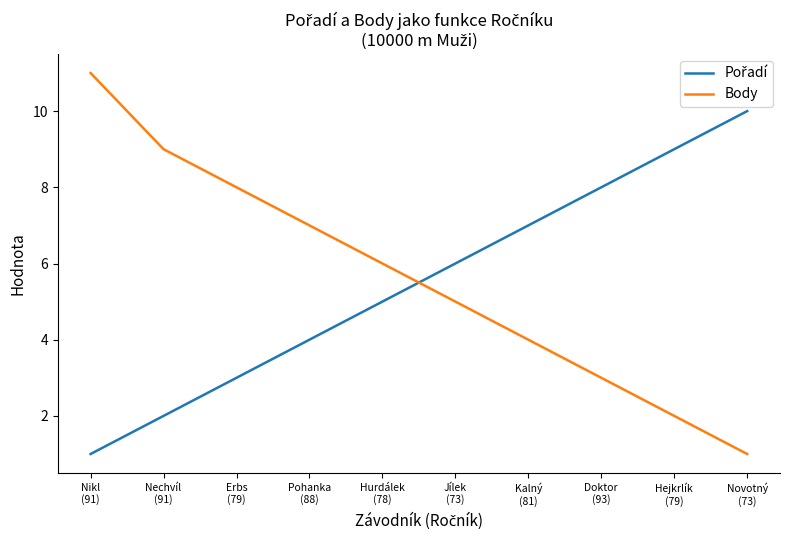

What is the maximum value for Body?

11